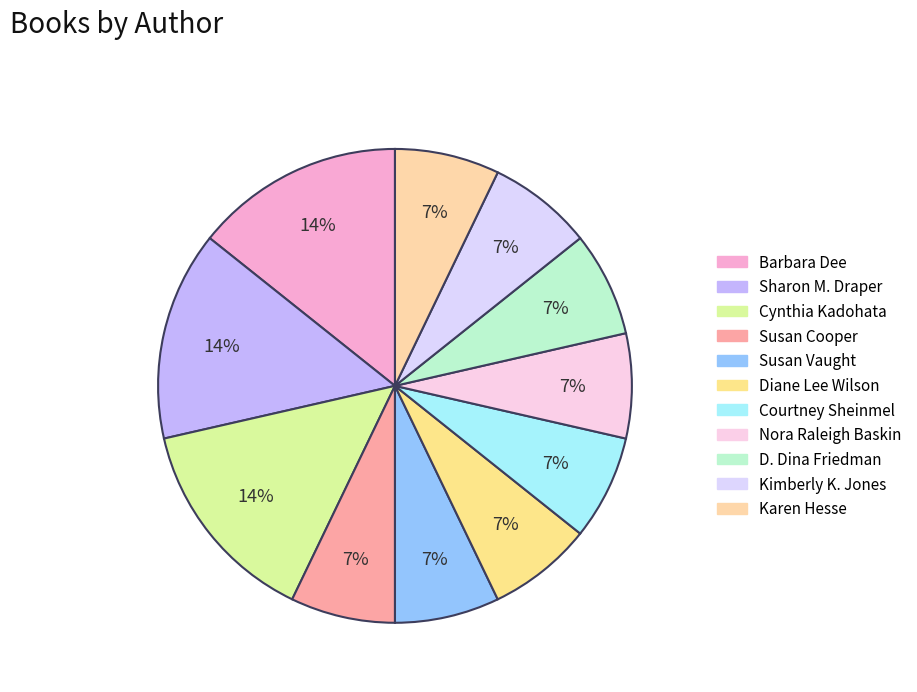

Count the number of slices in the pie.

11